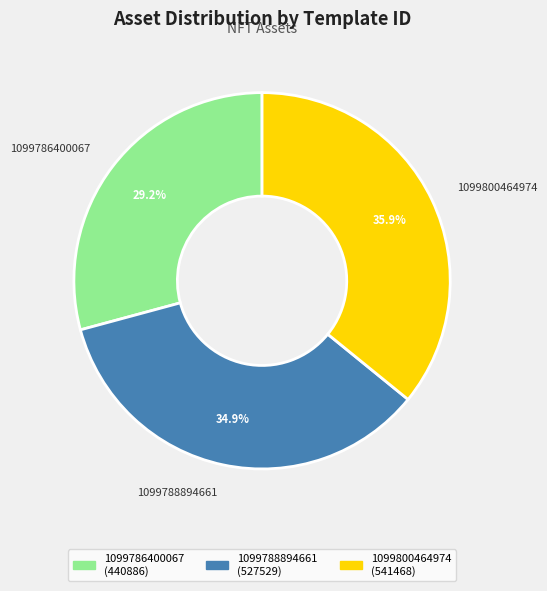

The 1099800464974 slice represents 41% of the pie. True or false?

False